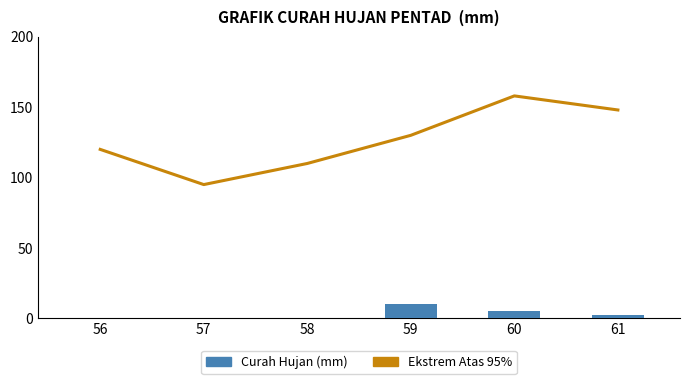

True or false: Ekstrem Atas 95% has a value of 54 at 56.

False